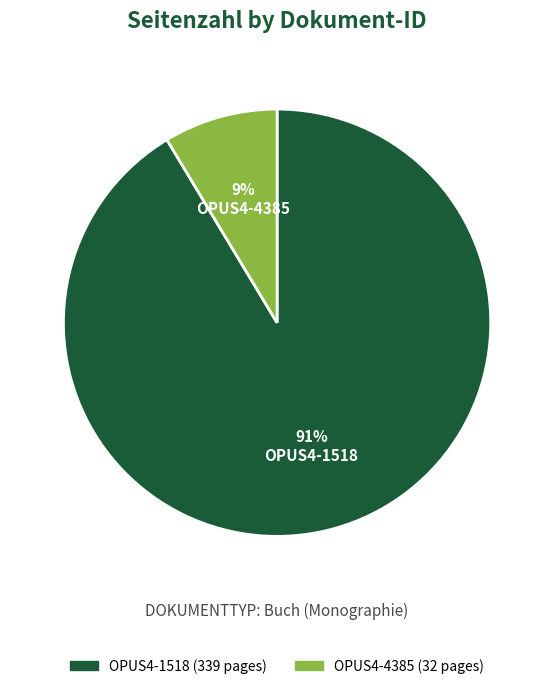

Which category has the biggest portion of the pie?

OPUS4-1518